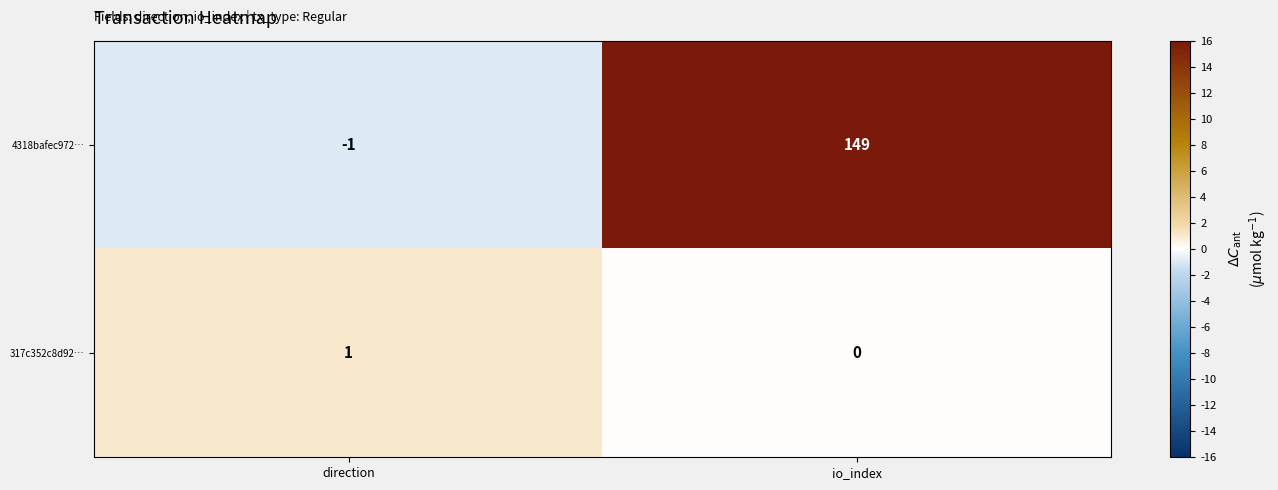

At which category does the chart reach its peak across all series?

io_index